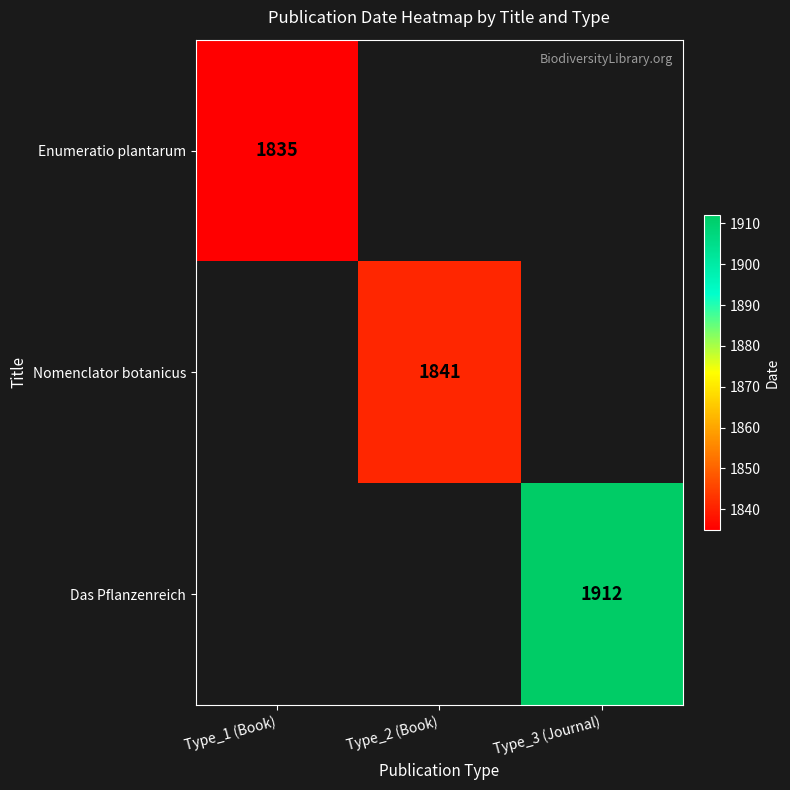

At which category is the sum across all series the highest?

Type_3 (Journal)